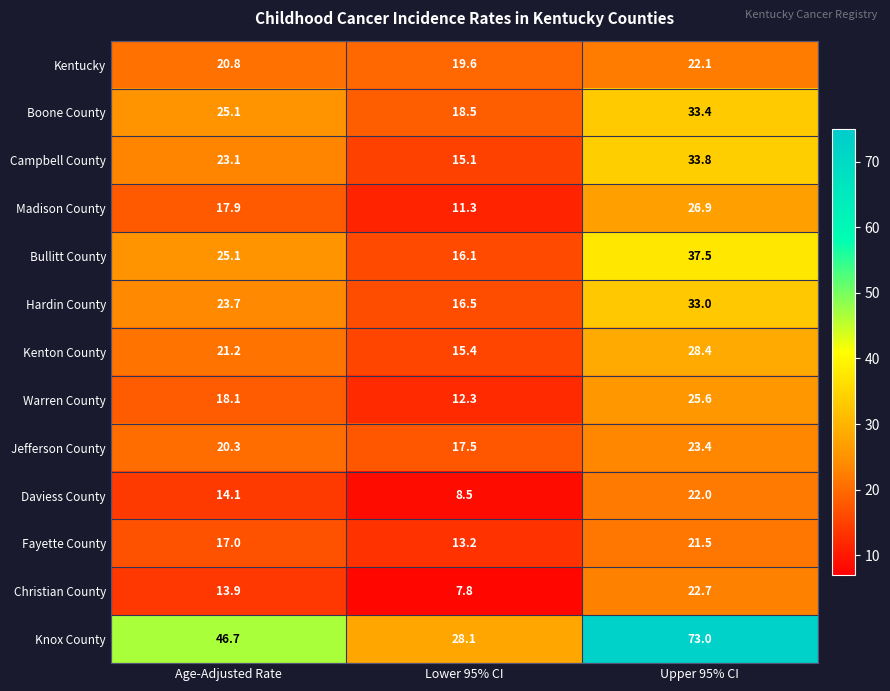

The Hardin County series shows 12.6 at Age-Adjusted Rate. True or false?

False